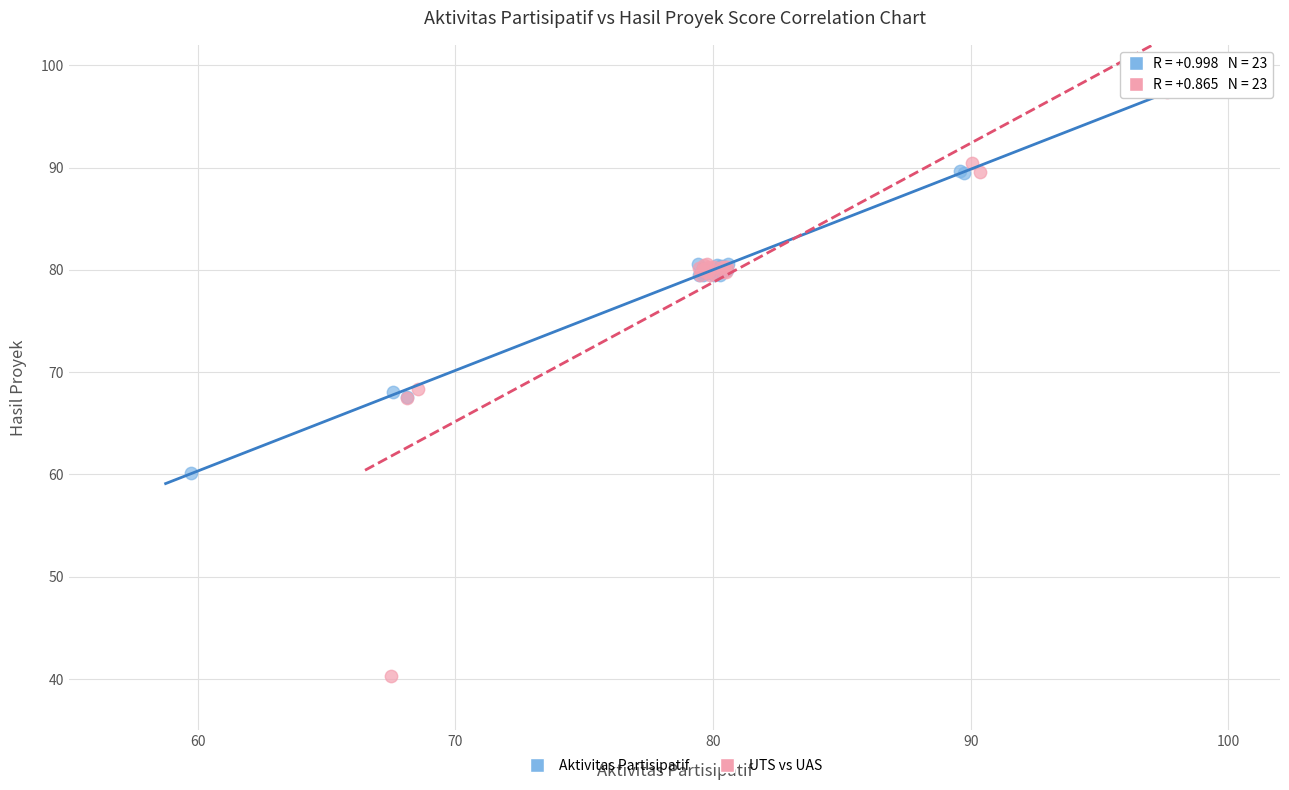

Which series has the widest spread of Y values?

UTS vs UAS